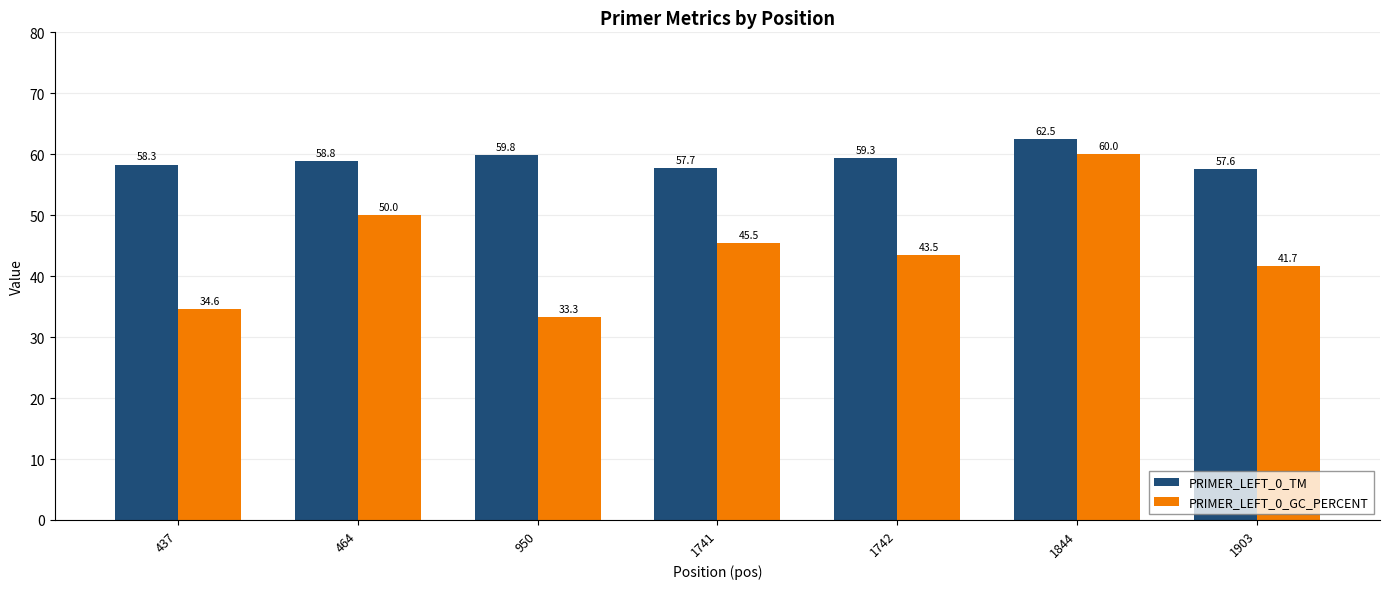

The PRIMER_LEFT_0_GC_PERCENT series shows 73.1 at 1741. True or false?

False